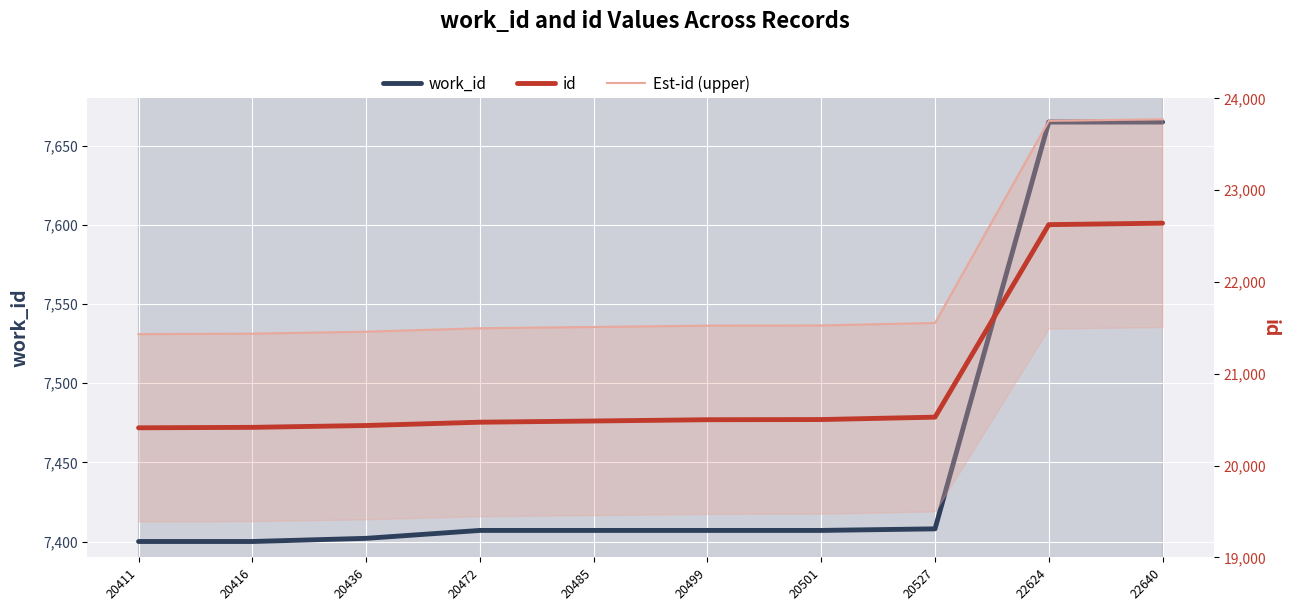

Where does the work_id series first go above 7407?

20527